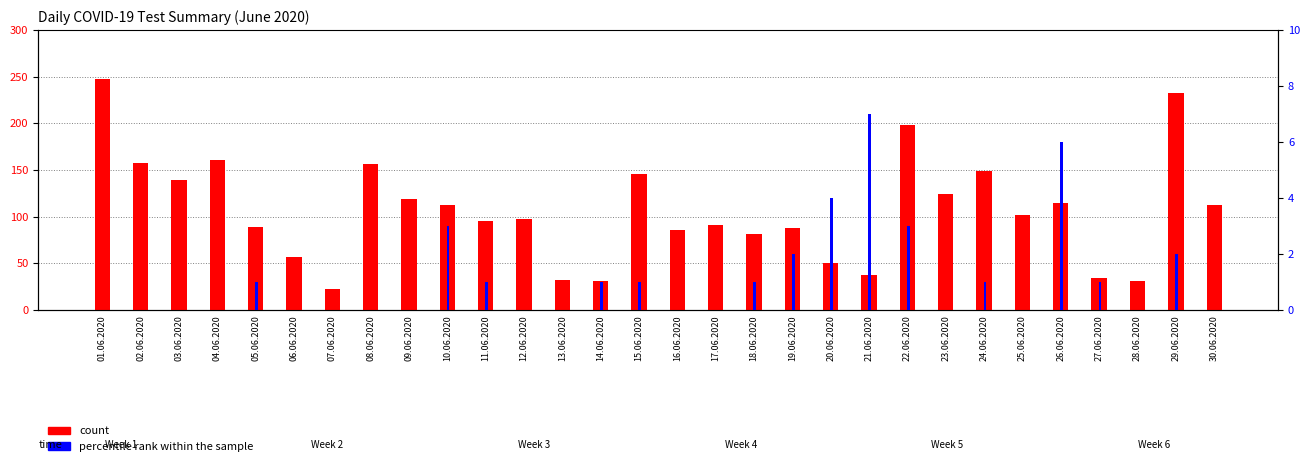

What is the total value across all series at 03.06.2020?

139